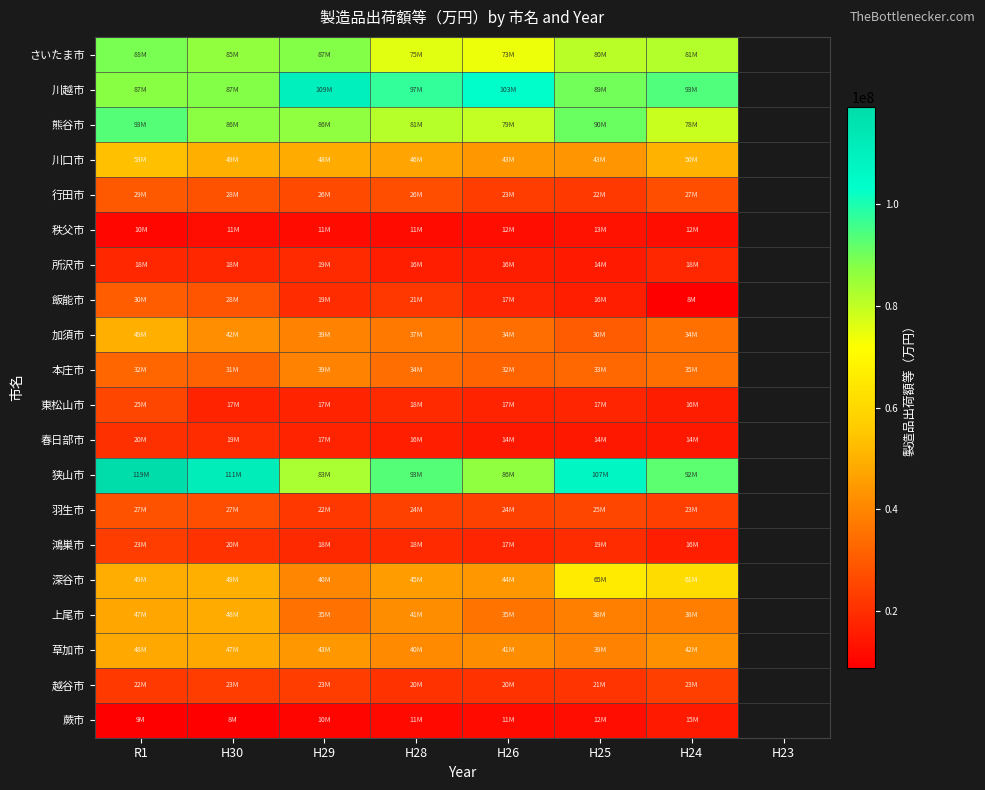

At which label is 川越市 closest to 98621623?

H28